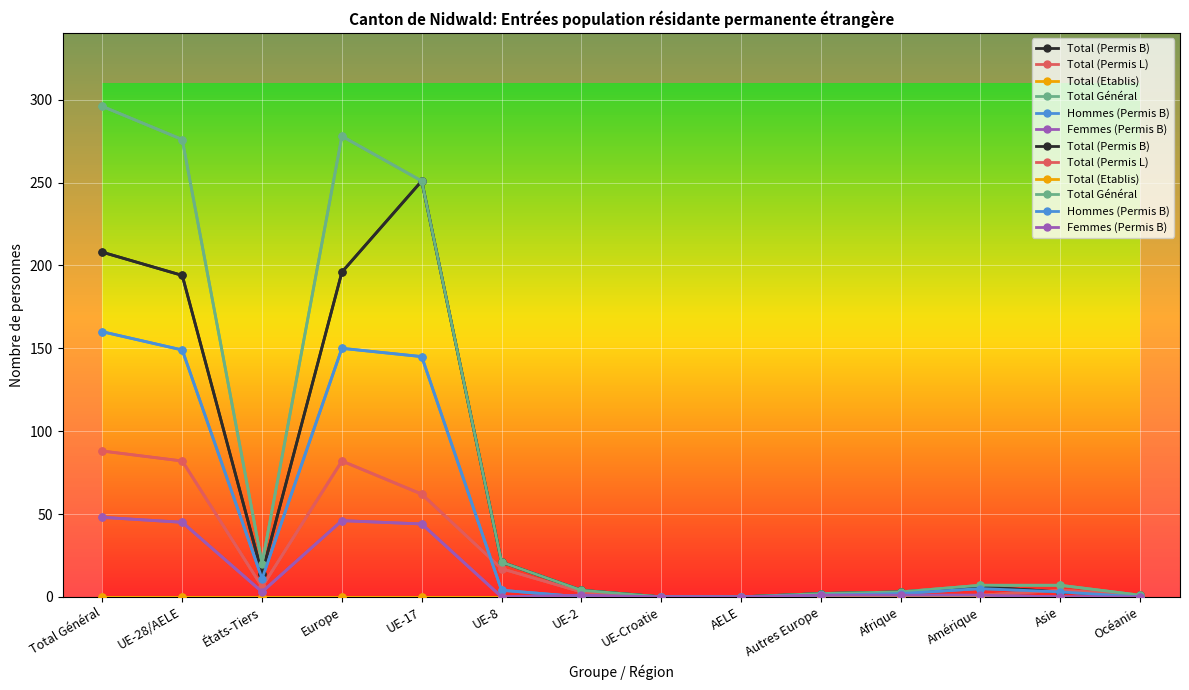

What are all the series names shown in the legend?

Total (Permis B), Total (Permis L), Total (Etablis), Total Général, Hommes (Permis B), Femmes (Permis B)